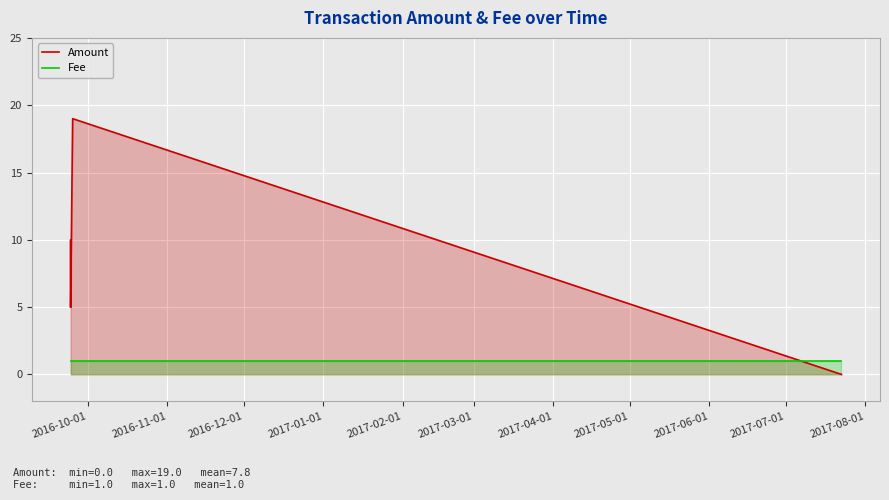

How many lines are shown in the chart?

2